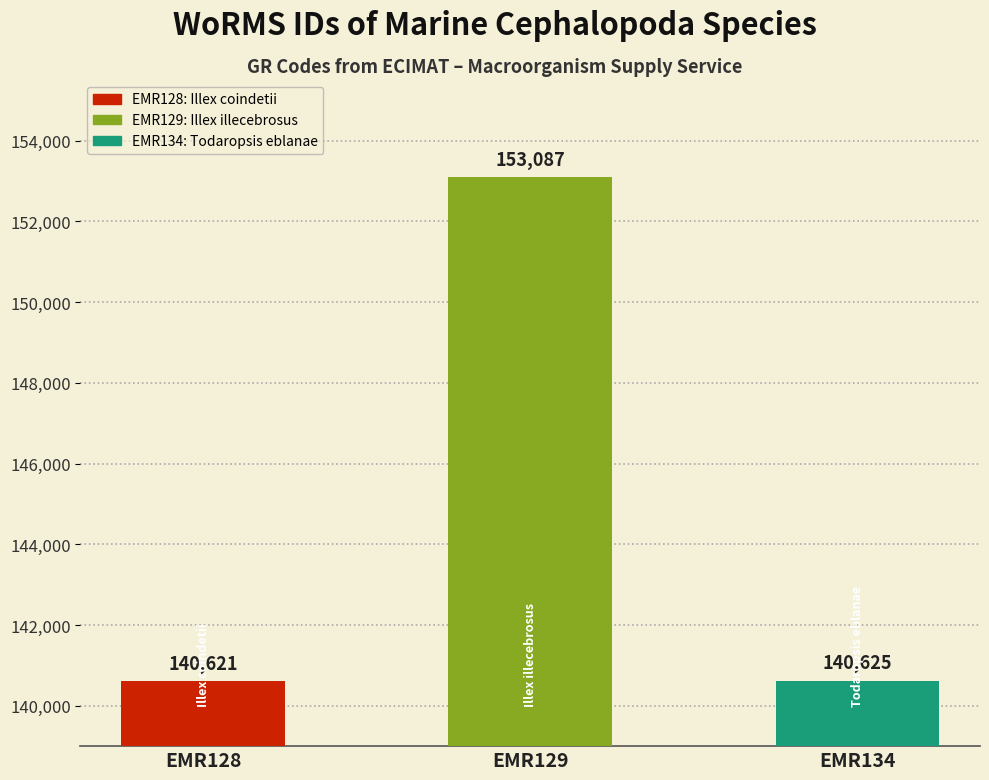

What is the difference between the maximum and second lowest values?

12462